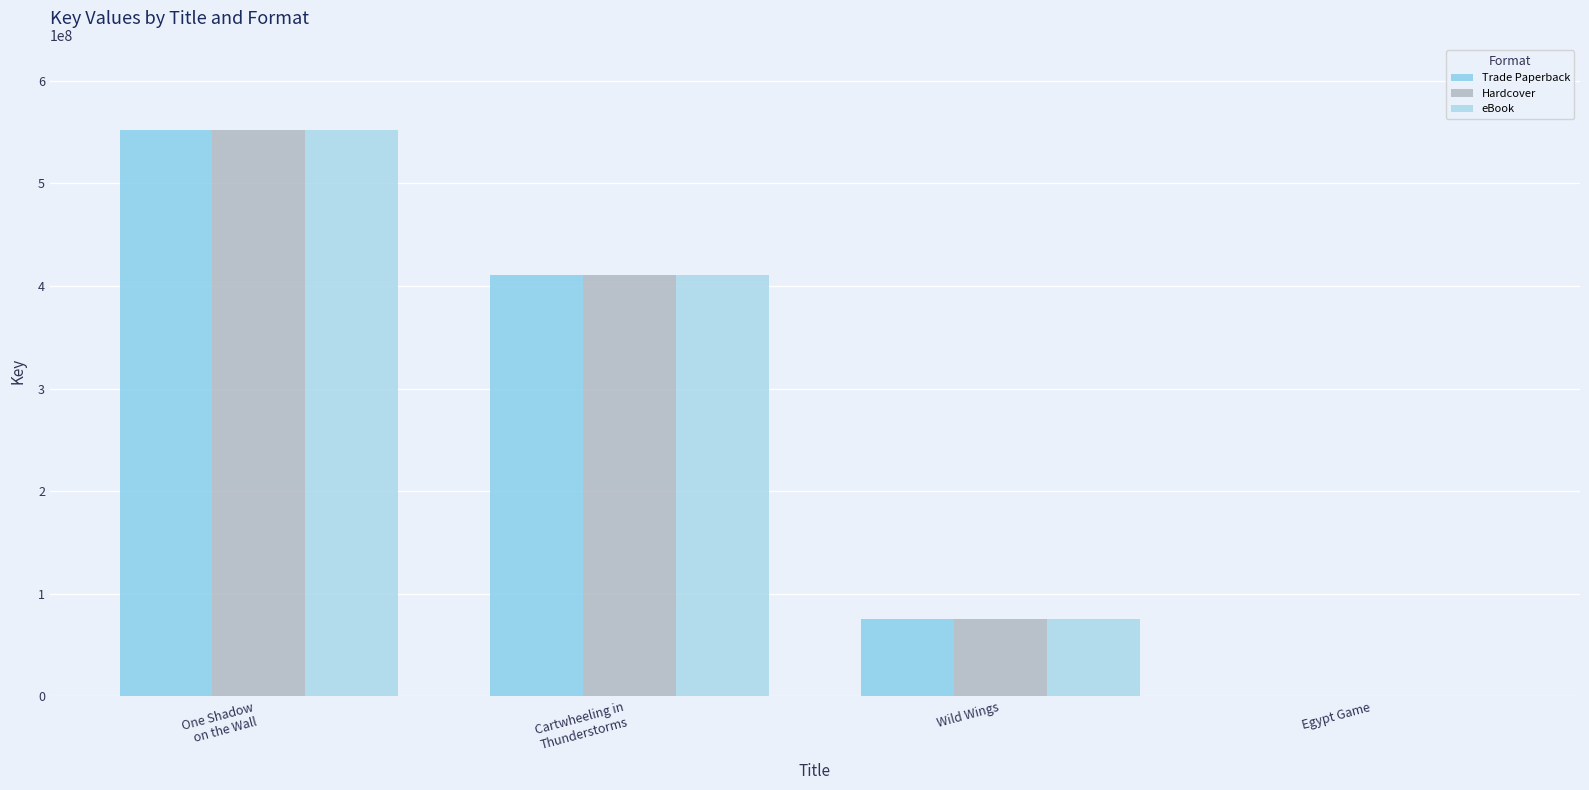

Where is Trade Paperback nearest to the value 276317169?

Cartwheeling in
Thunderstorms